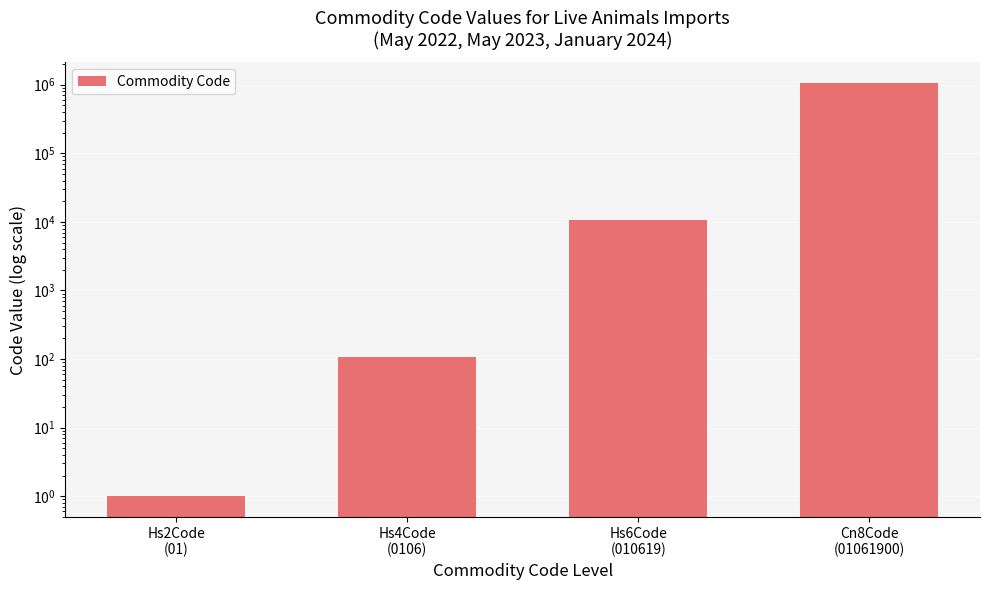

At which category does the chart reach its peak across all series?

Cn8Code
(01061900)